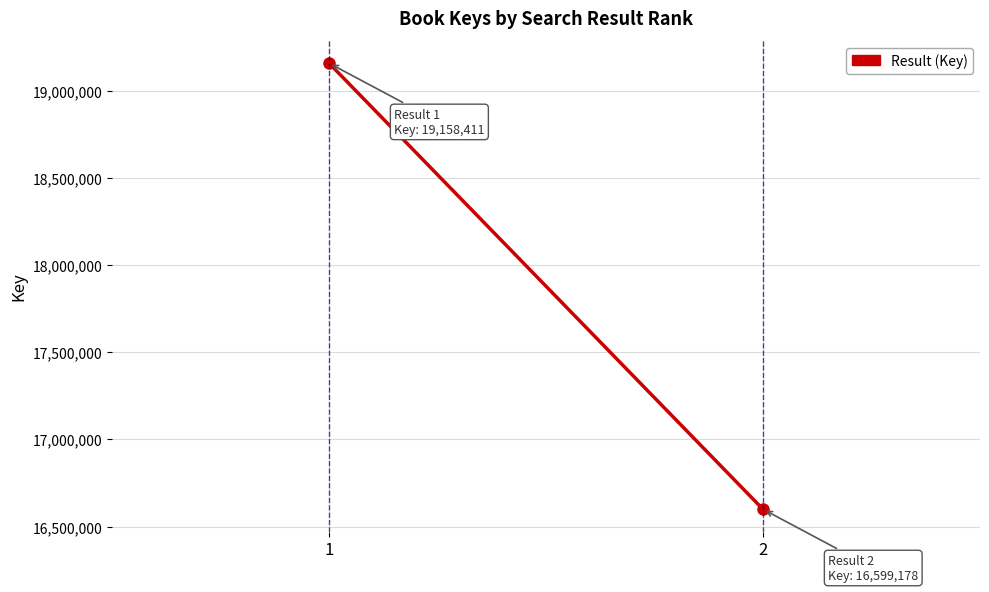

What is the sum of the values at 1 and 2?

35757589